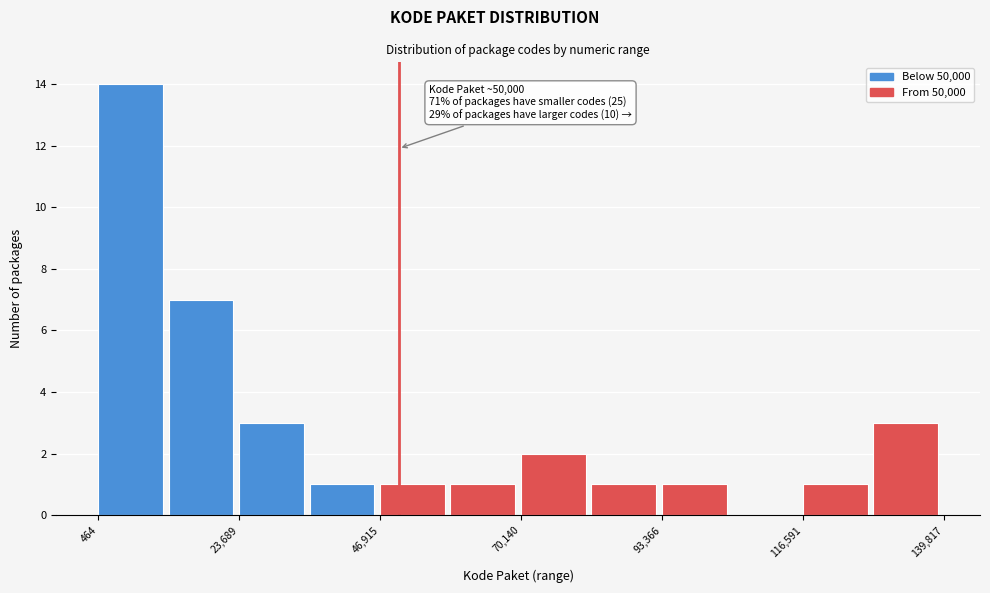

Around what value on the x-axis is the tallest bar? Give the approximate position of its centre, as read against the axis.

5000